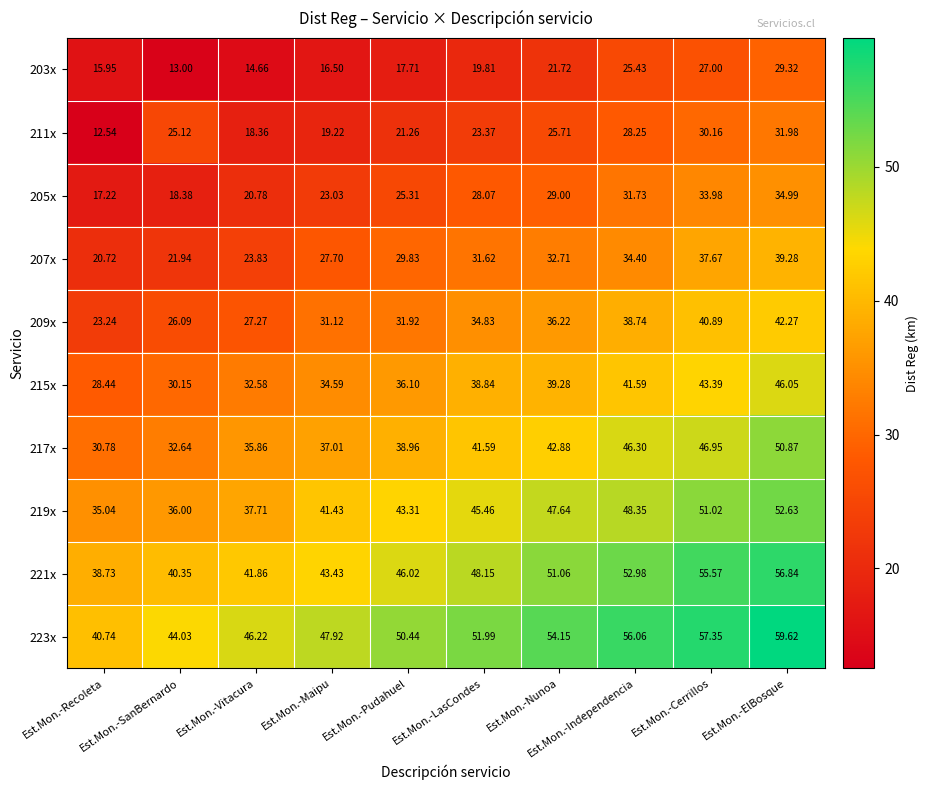

Between Est.Mon.-Pudahuel and Est.Mon.-Independencia, which series saw the biggest shift?

203x